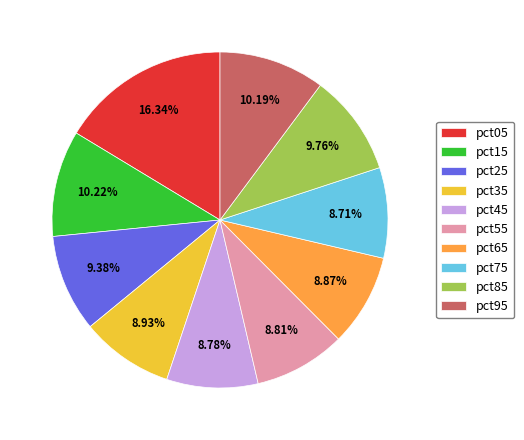

Is pct45 the majority of the pie?

No